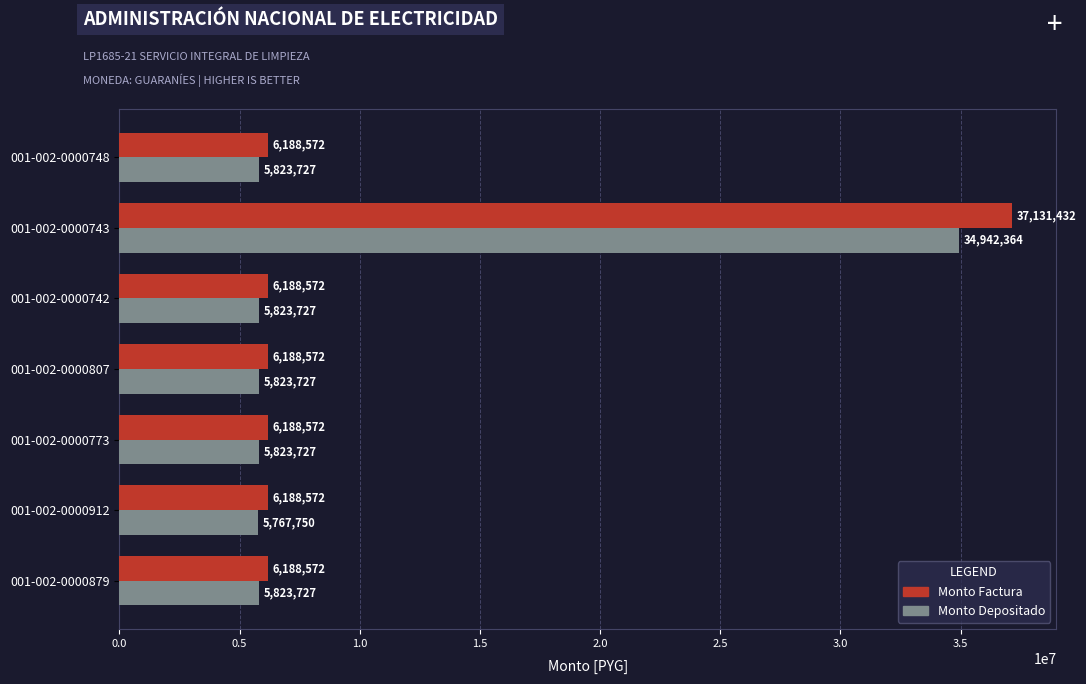

What value does the Monto Depositado series have at 001-002-0000743, to the nearest 10?

34942360